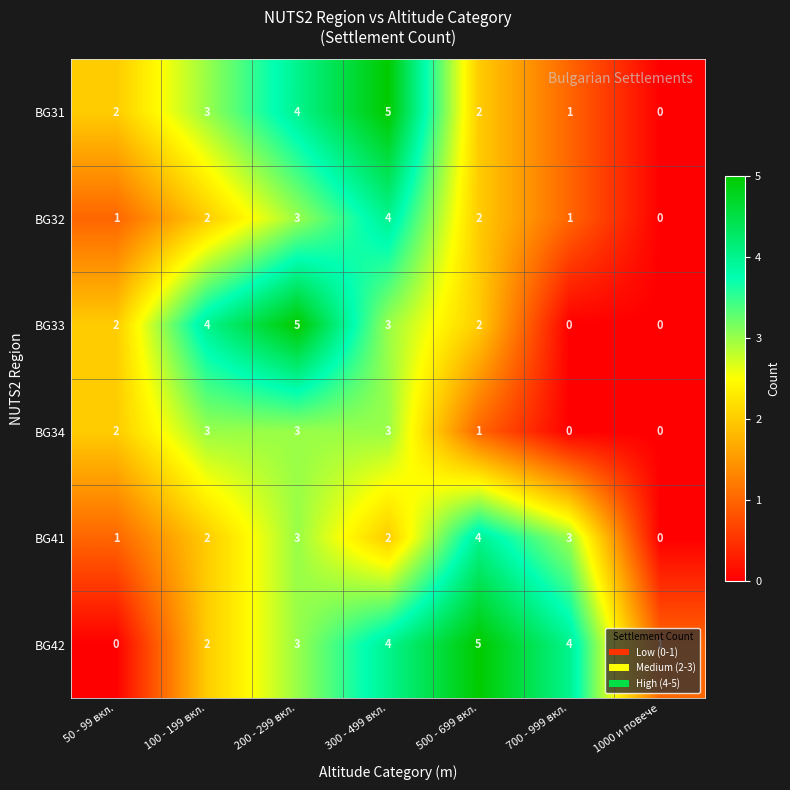

What is the highest value of the BG42 series?

5